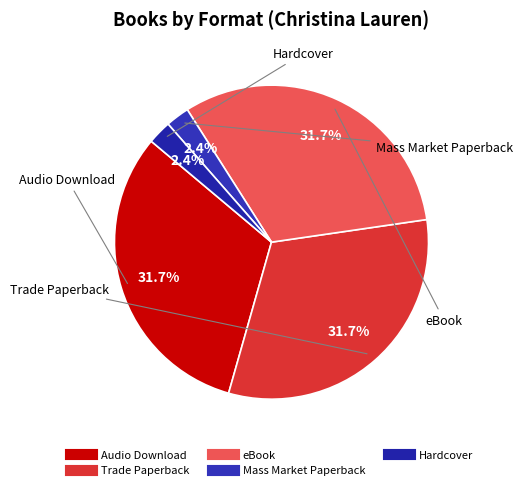

What is the total percentage of Trade Paperback and Hardcover?

34.1%